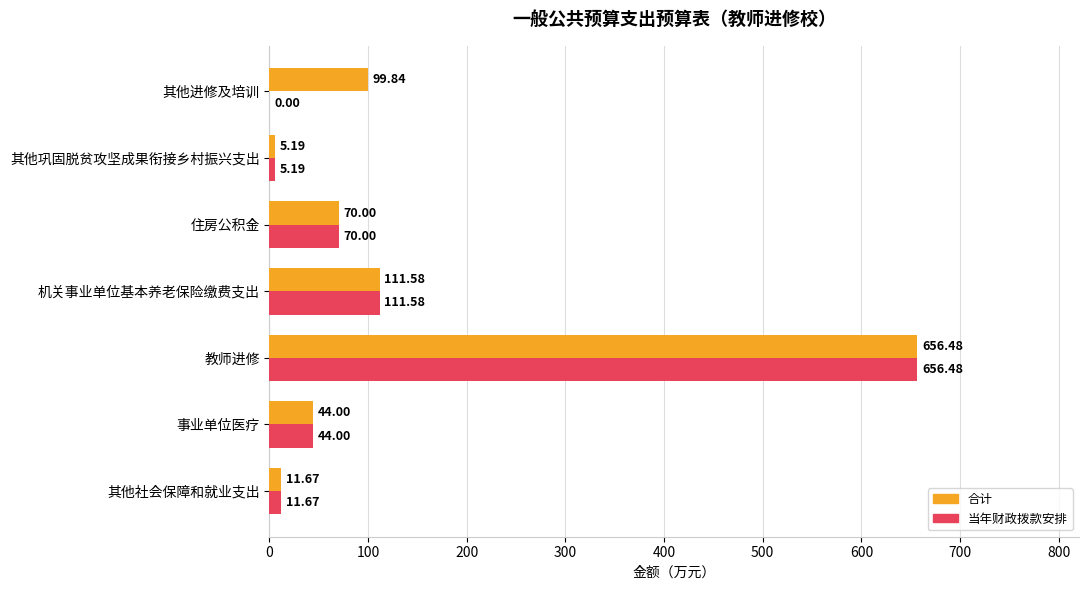

At which label is 合计 closest to 330?

机关事业单位基本养老保险缴费支出